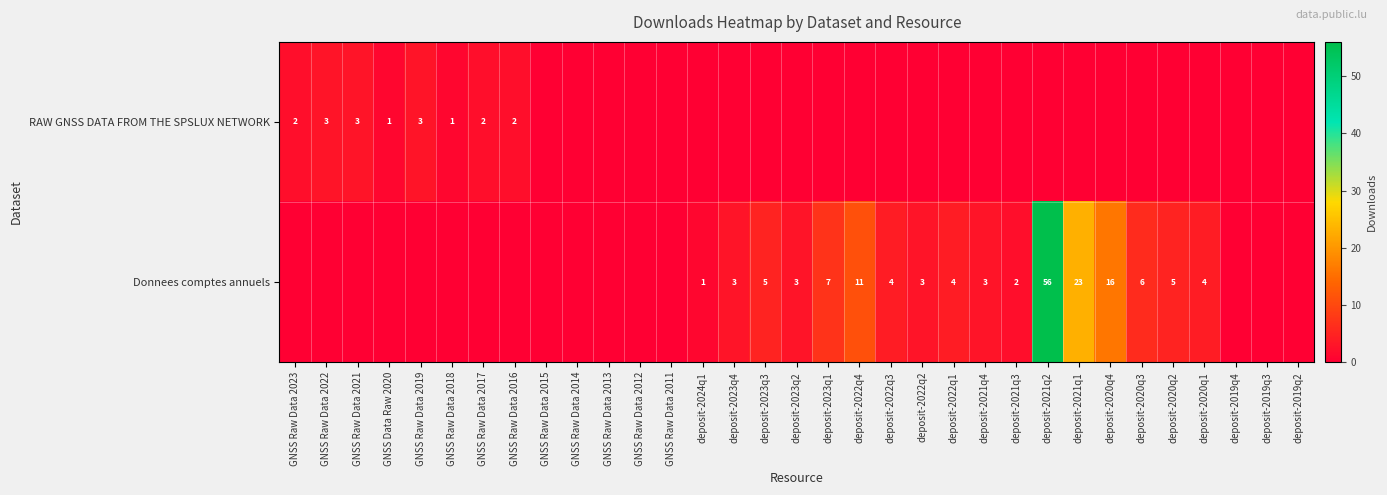

True or false: Donnees comptes annuels has a value of 3 at deposit-2021q3.

False